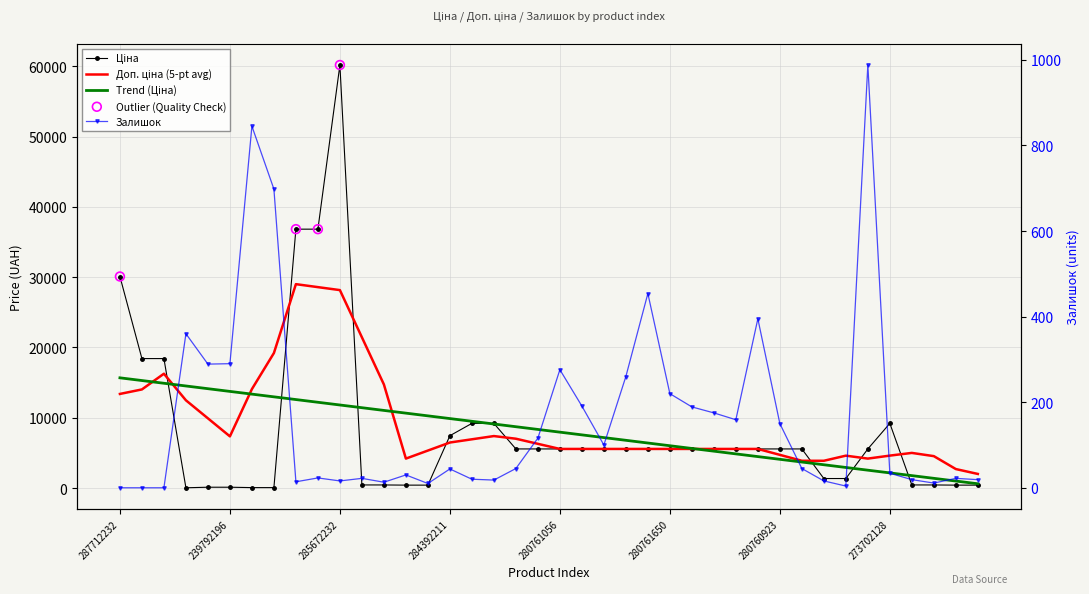

Which series reaches the minimum Y coordinate?

Залишок